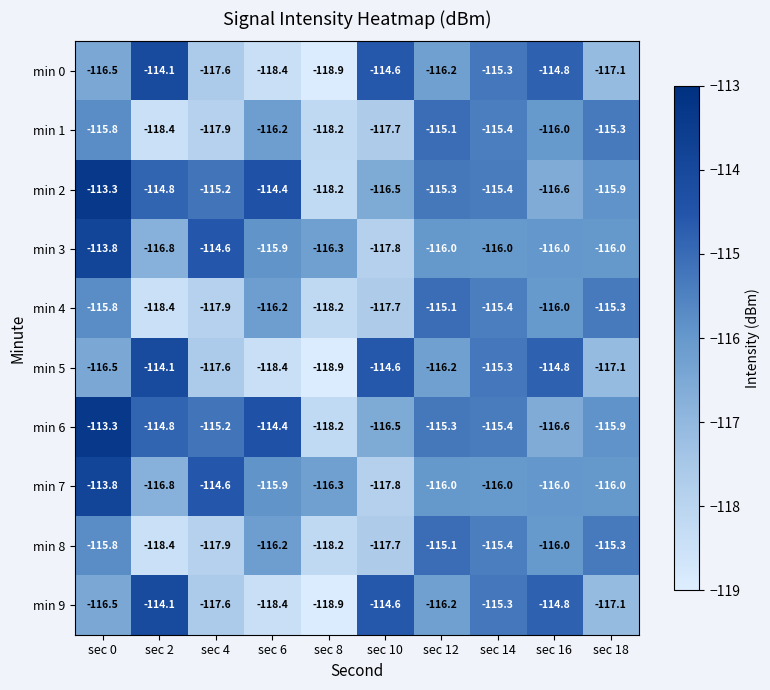

What is the sum of the min 0 values at sec 14 and sec 16?

-230.1